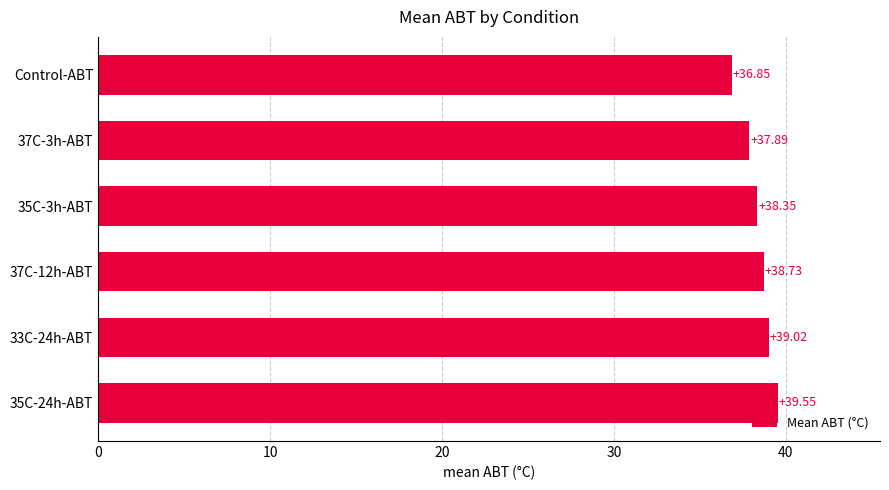

List the labels in order of value, smallest first.

Control-ABT, 37C-3h-ABT, 35C-3h-ABT, 37C-12h-ABT, 33C-24h-ABT, 35C-24h-ABT